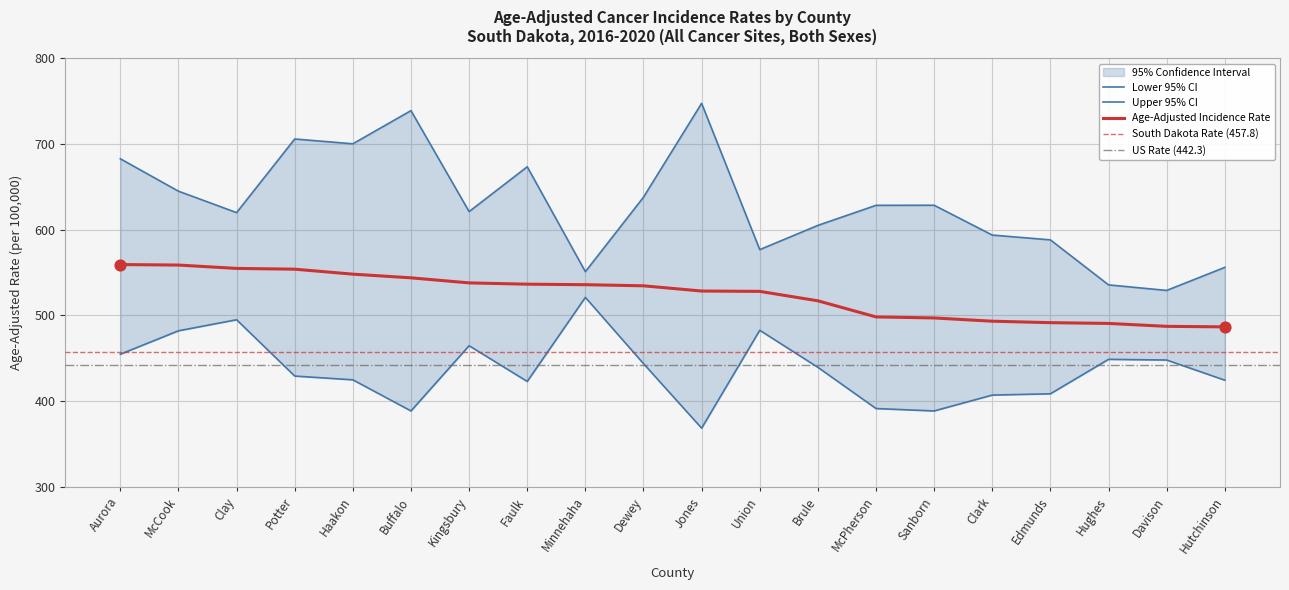

Which series contains the lowest Y value?

Lower 95% CI